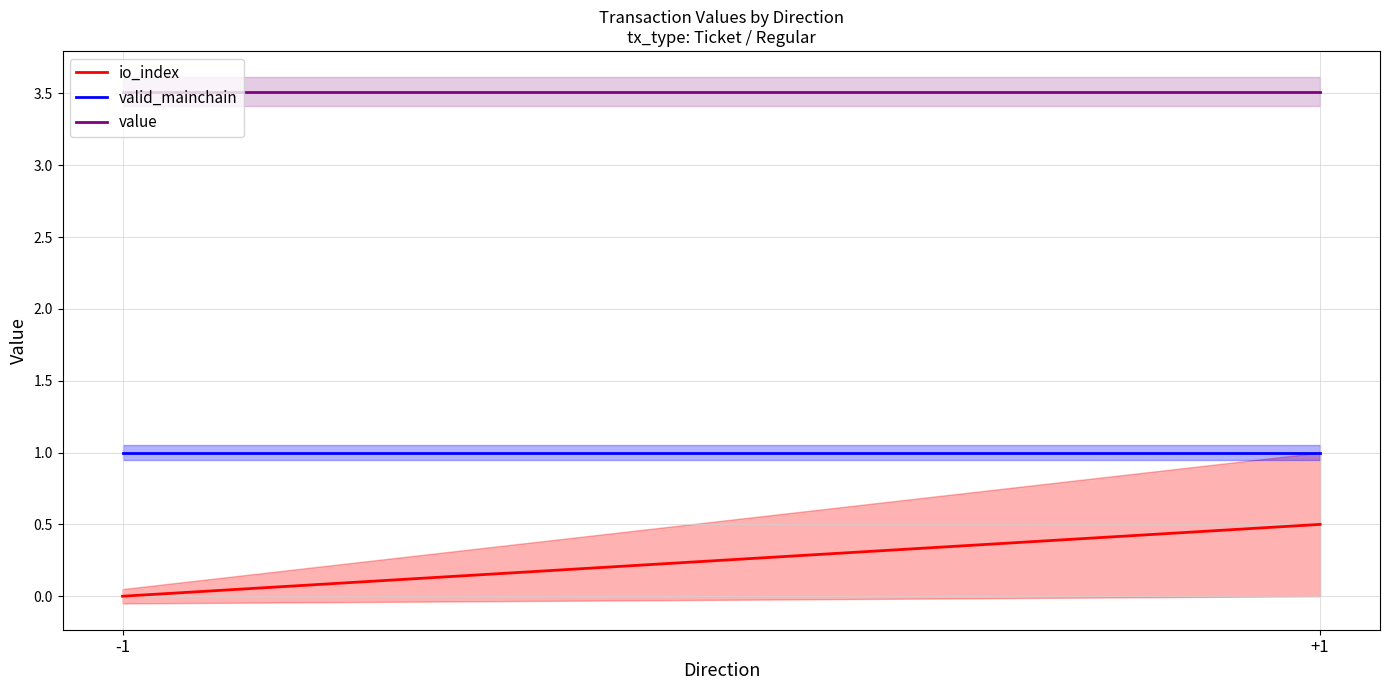

Reading left to right, transcribe all the data shown in this chart.

io_index: -1=0.0	+1=0.5
valid_mainchain: -1=1.0	+1=1.0
value: -1=3.5	+1=3.5